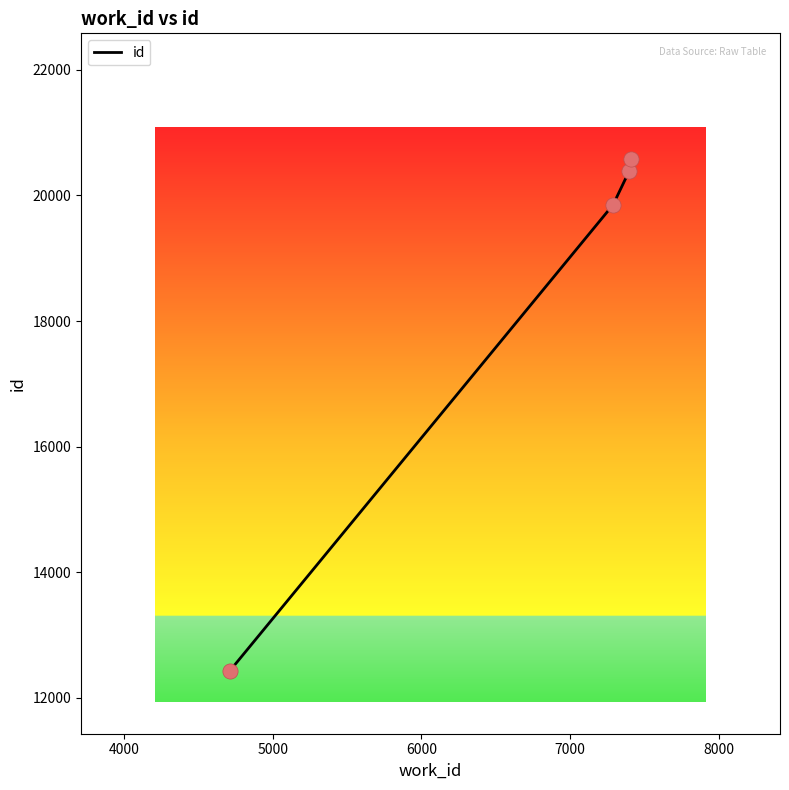

What is the maximum value shown in the chart?

20580